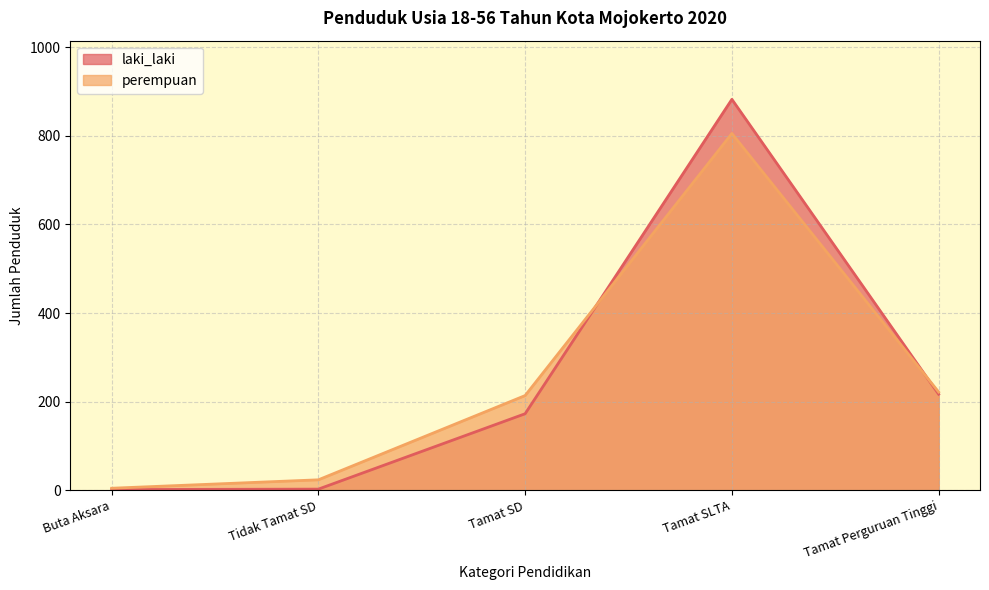

What is the minimum value for laki_laki?

2